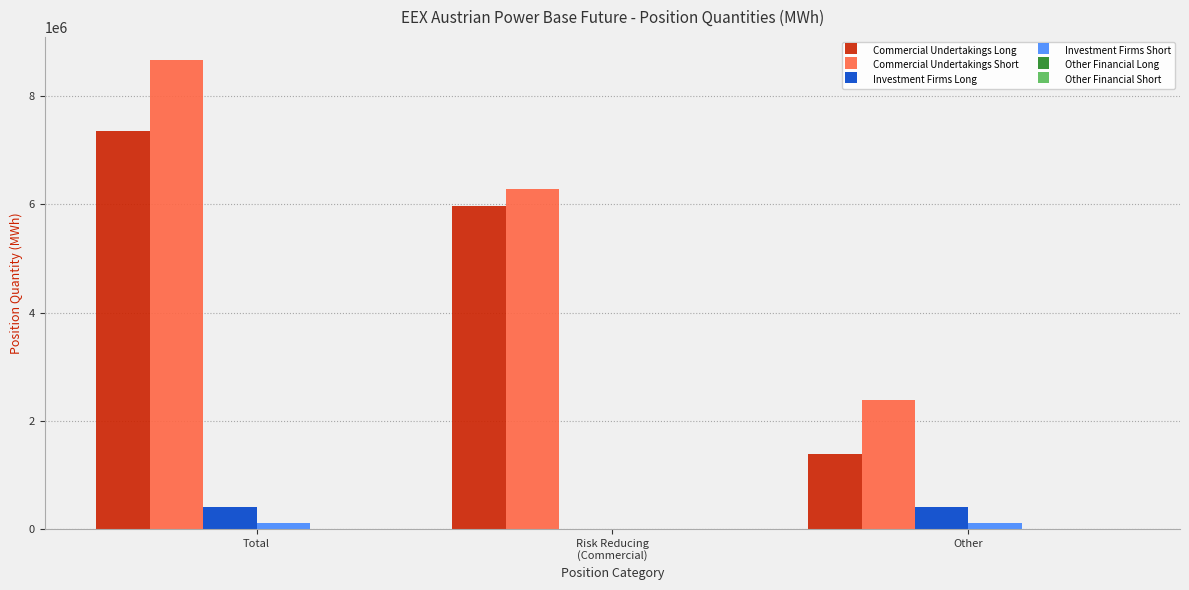

What is the total value across all series at Other?

4305872